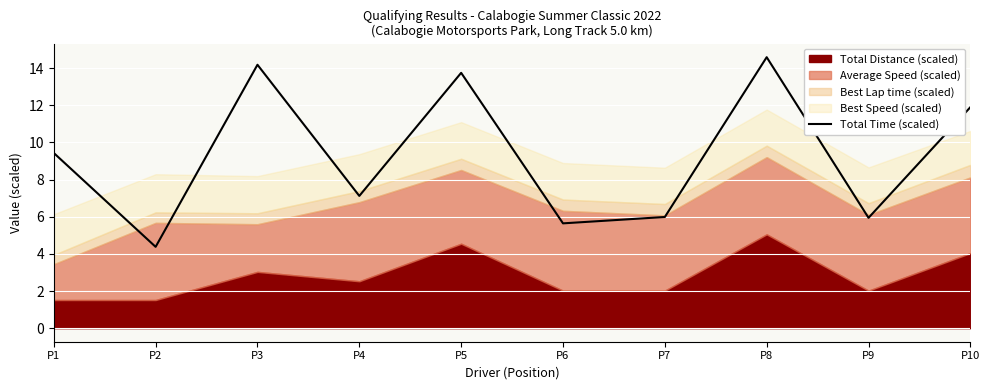

Which label corresponds to the largest value in the chart?

P8